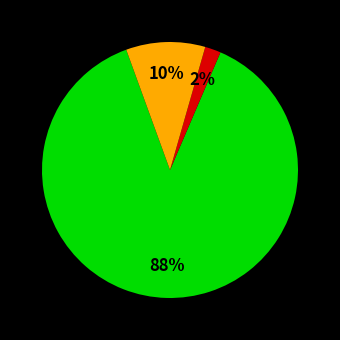

To the nearest percent, what is the average slice percentage?

33%